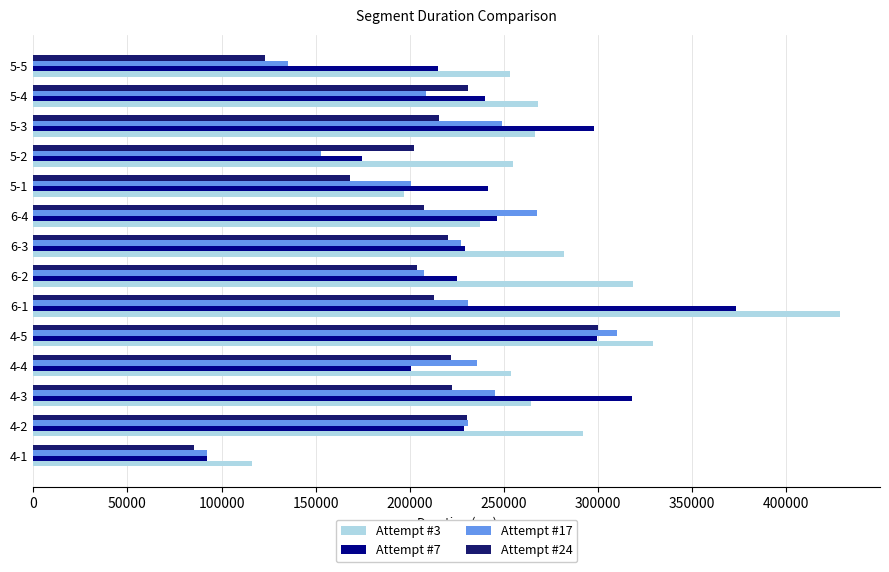

How many values in the Attempt #7 series are below 239735?

7